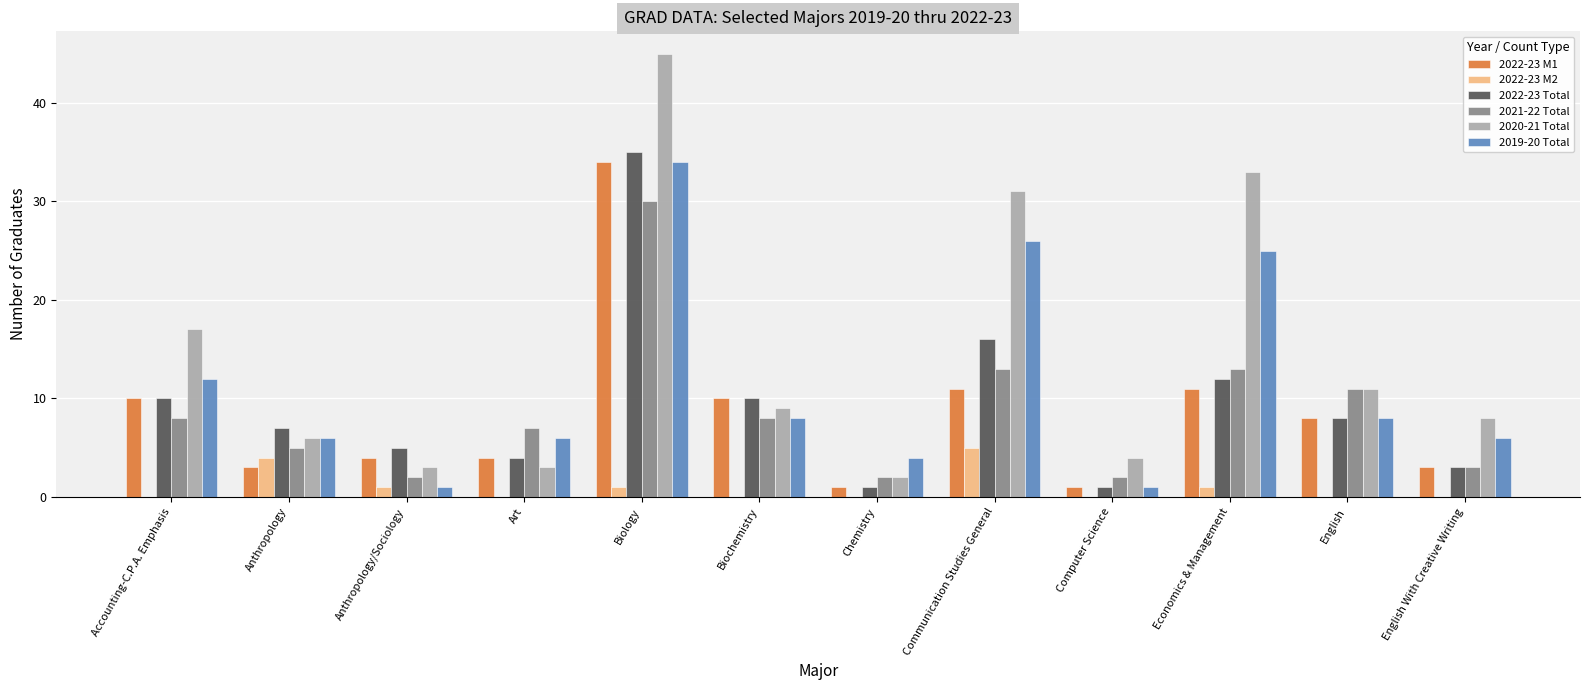

Which category has the highest value across all series?

Biology